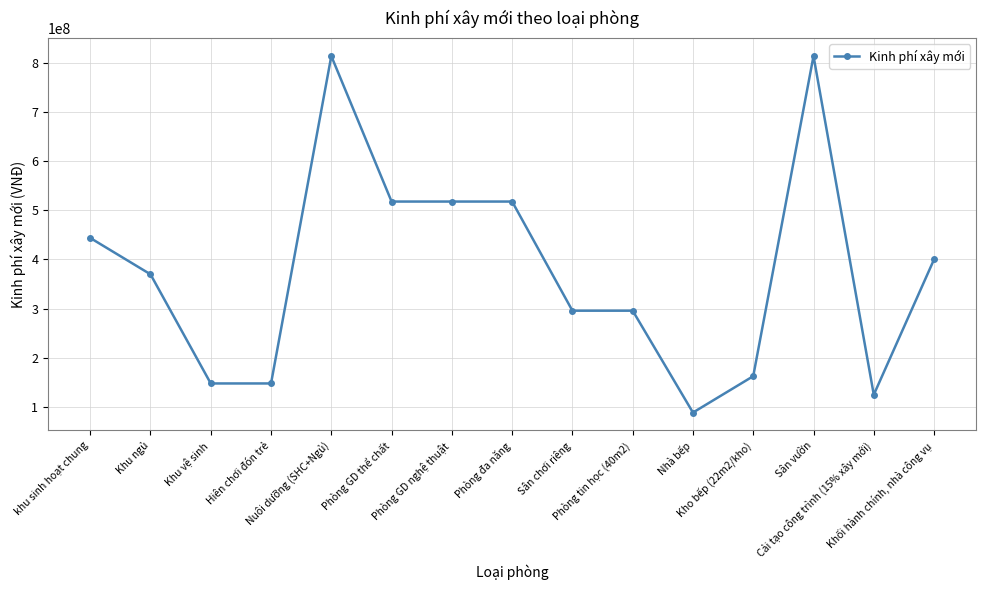

The chart shows a value of 443664000 at khu sinh hoạt chung. True or false?

True